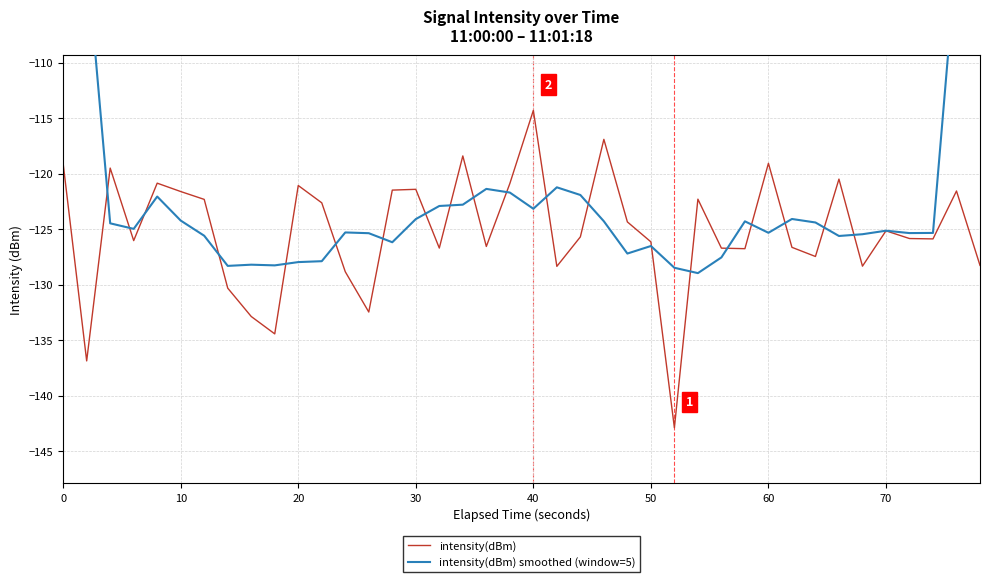

What is the lowest value of the intensity(dBm) series?

-142.9